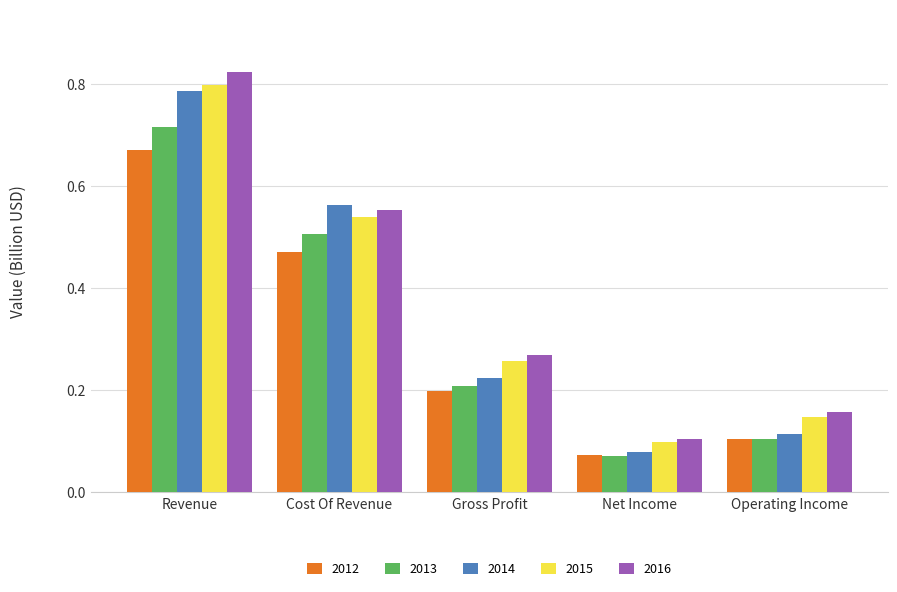

Which series has the largest total across all categories?

2016